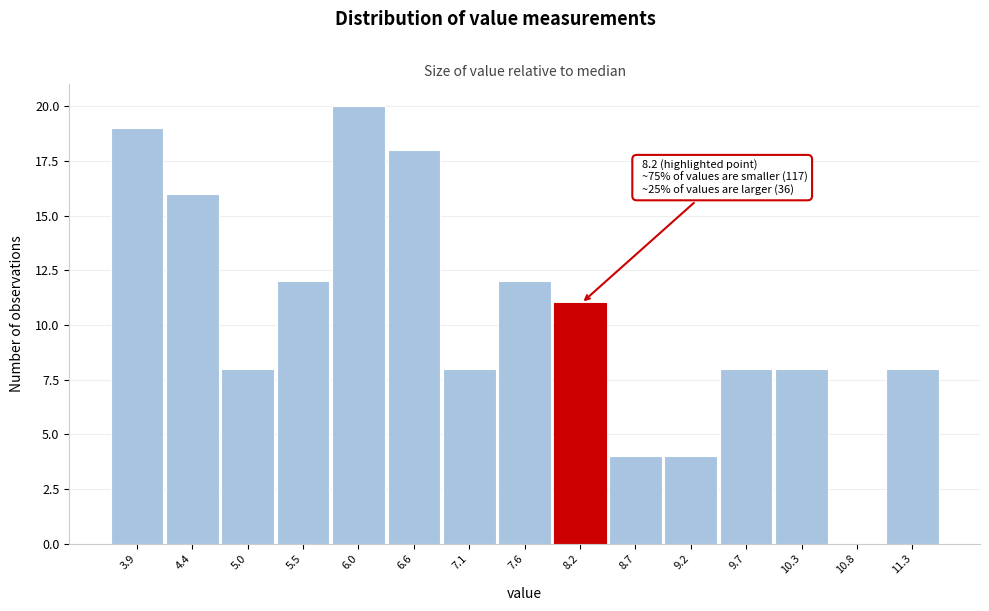

Reading left to right, extract all data points from this chart.

3.9=19	4.4=16	5.0=8	5.5=12	6.0=20	6.6=18	7.1=8	7.6=12	8.2=11	8.7=4	9.2=4	9.7=8	10.3=8	10.8=0	11.3=8